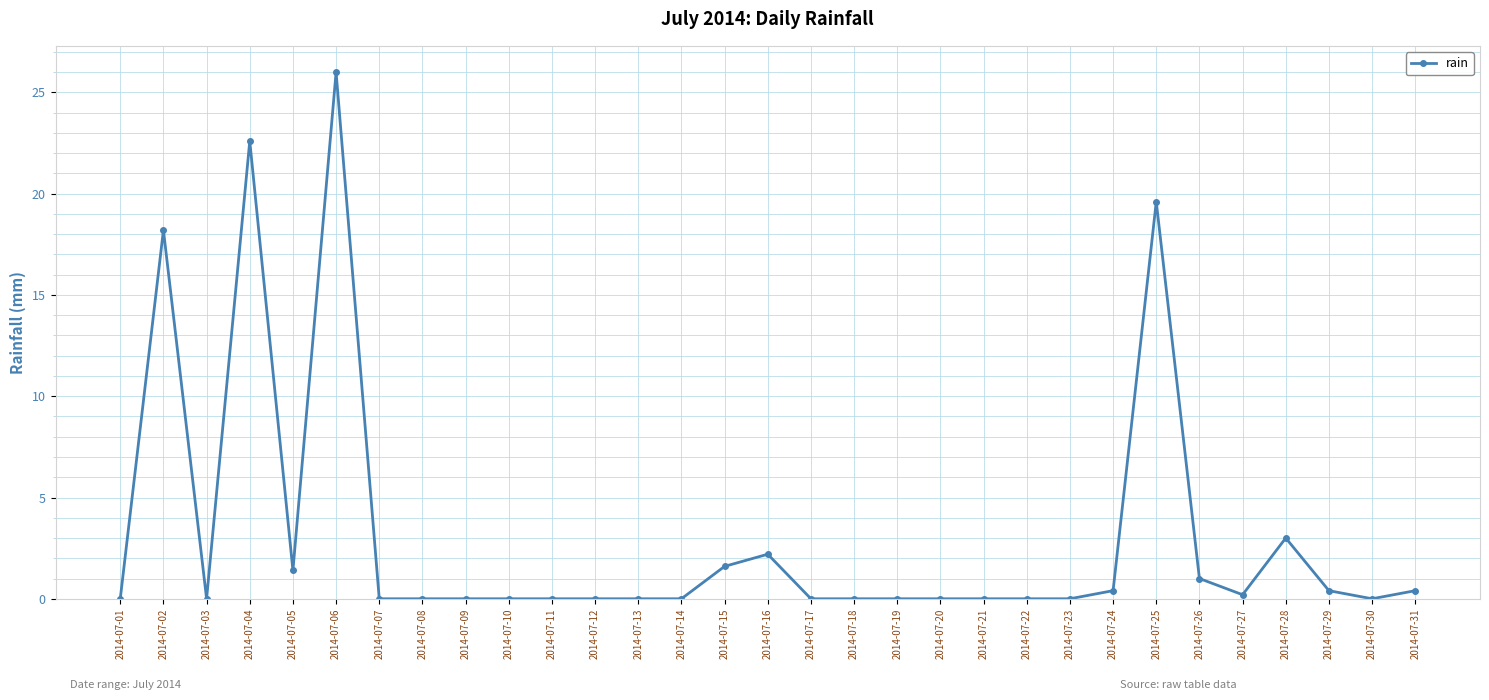

True or false: there are more than 1 points higher than both neighbors.

True